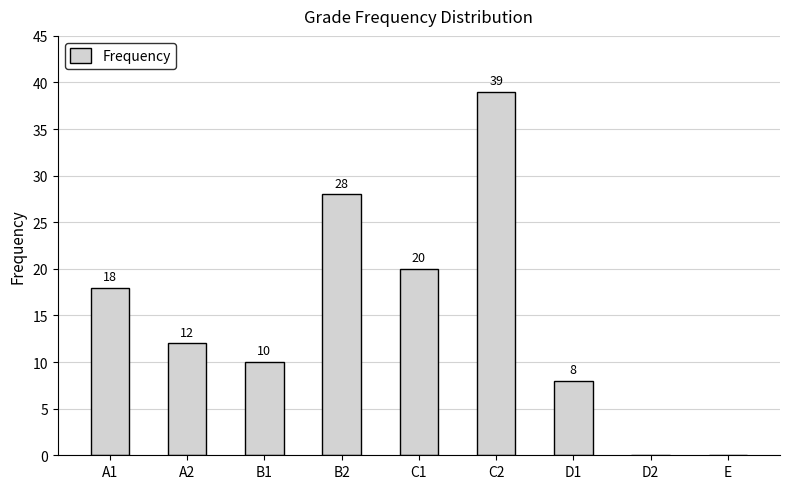

What is the average value?

15